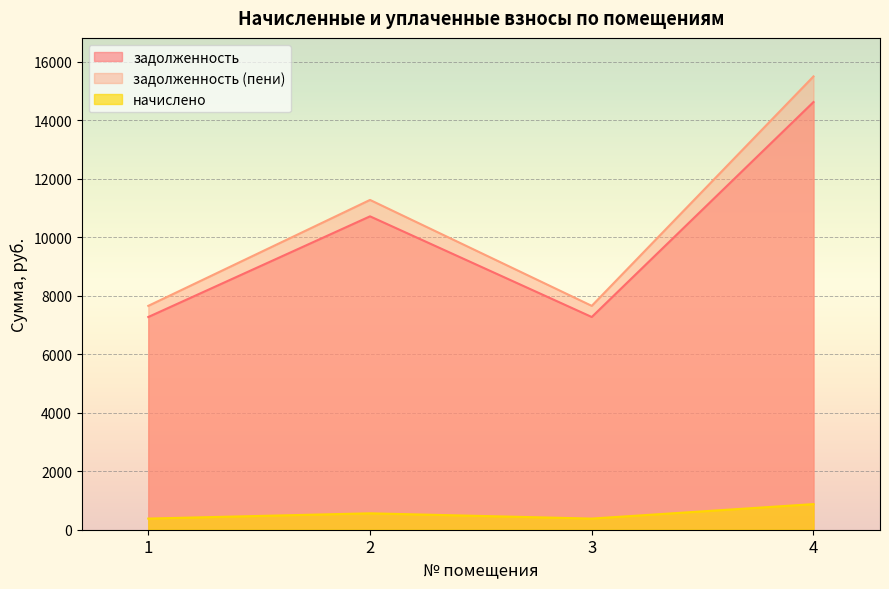

What is the average value of the задолженность (пени) series?

10525.3